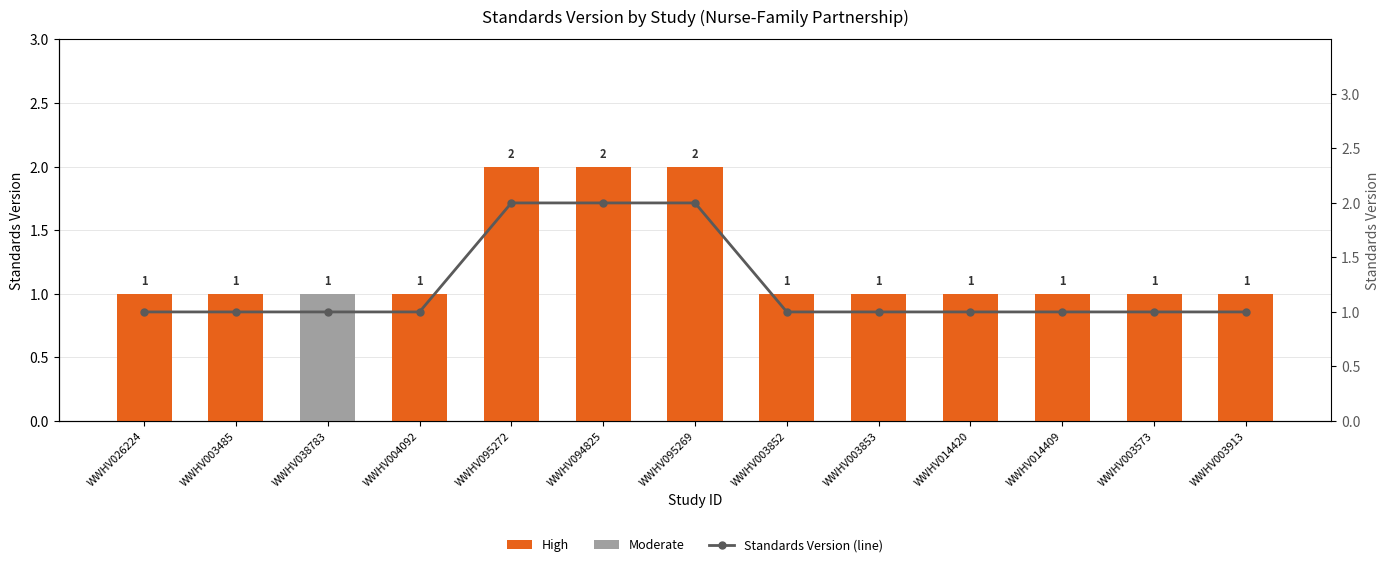

How many positive values does the High series have?

12